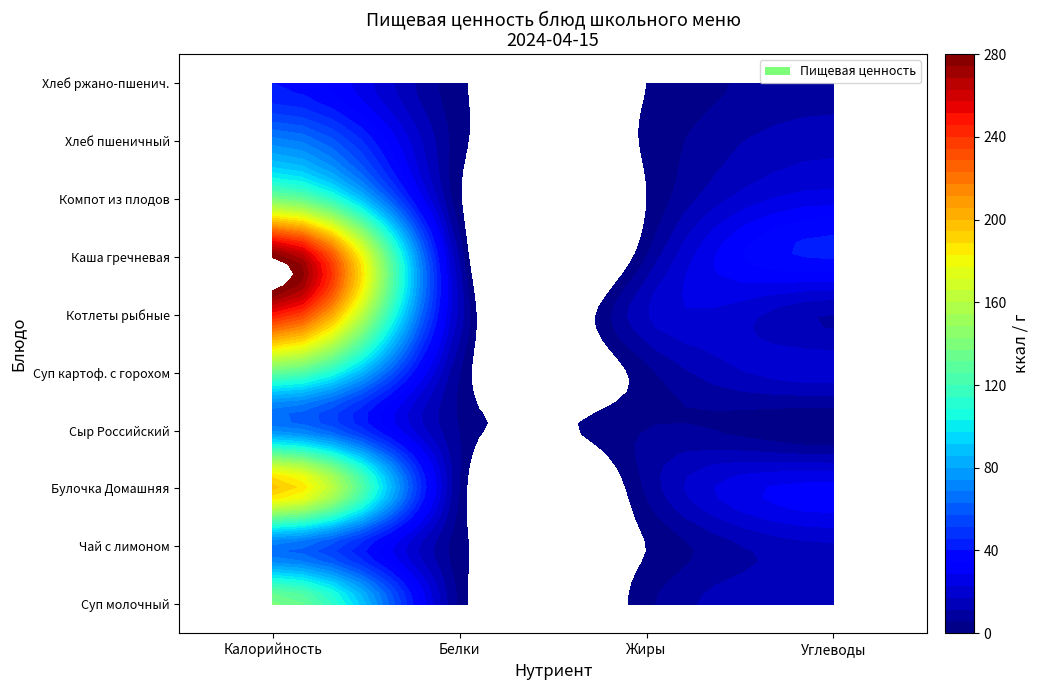

At which label does Хлеб ржано-пшенич. reach its peak?

Калорийность